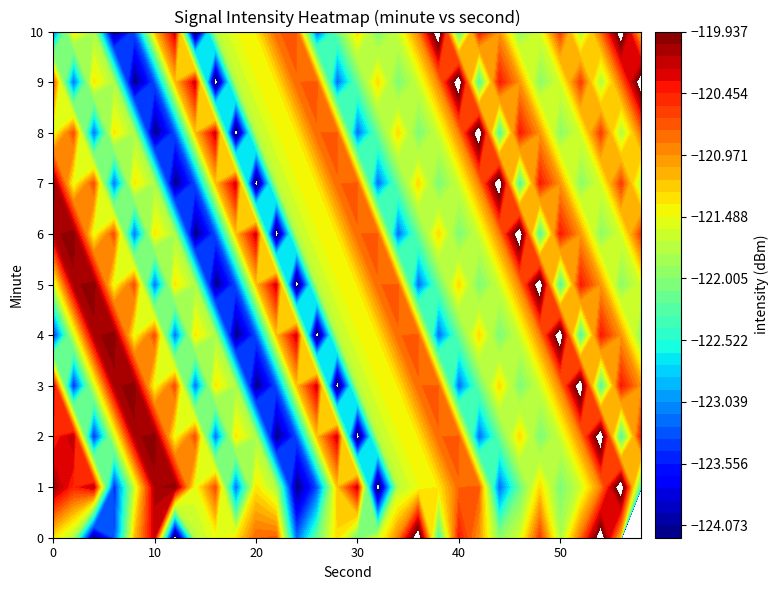

Rank the categories by 18 value from highest to lowest.

7, 6, 2, 0, 10, 9, 3, 1, 5, 4, 8